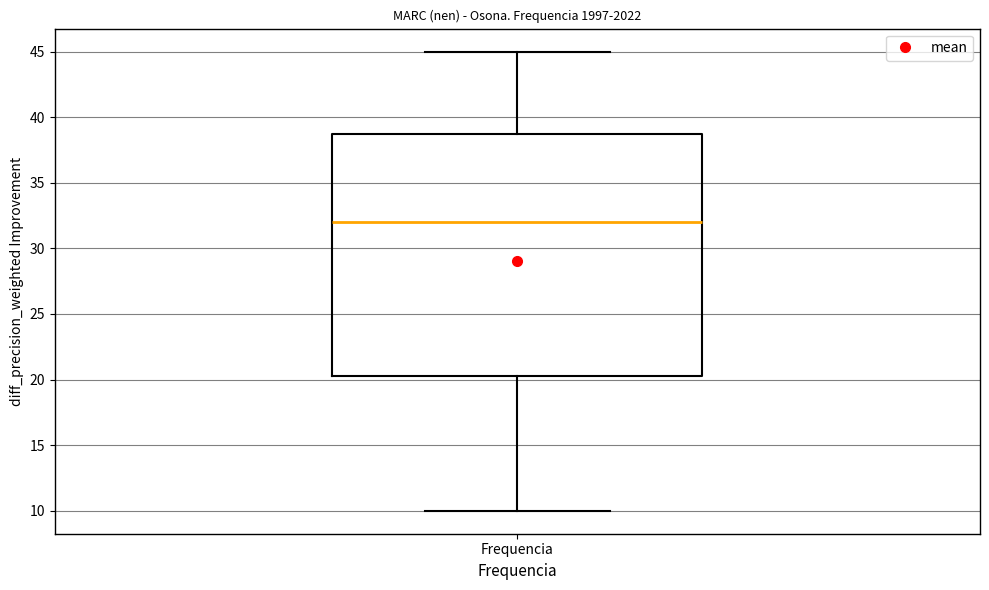

Where is the upper edge of the box for Frequencia on the y-axis? The values are not printed on the chart, so give them approximately, as read against the axis.

39.0